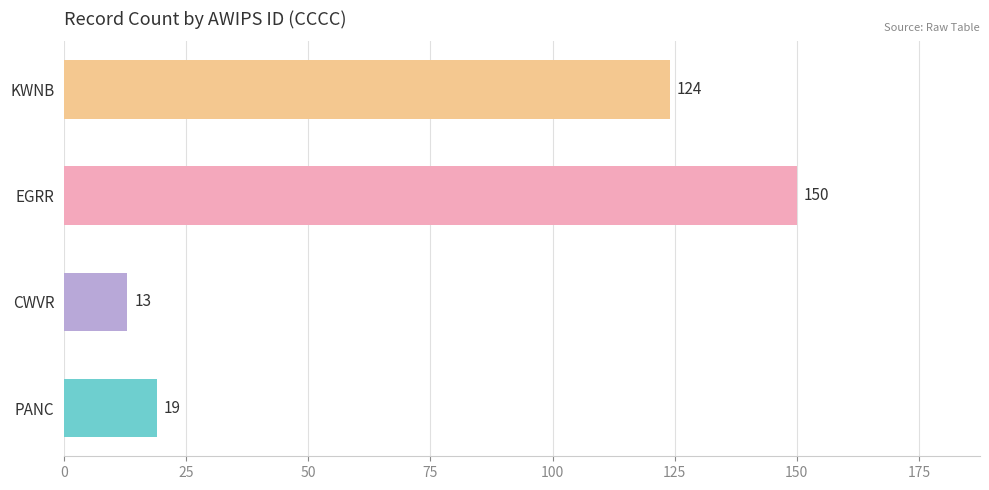

How many data points does each series have?

4